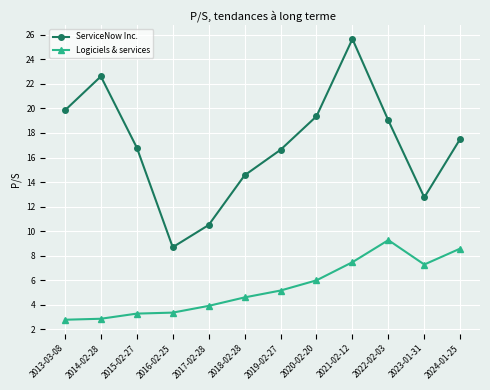

How many lines are shown in the chart?

2